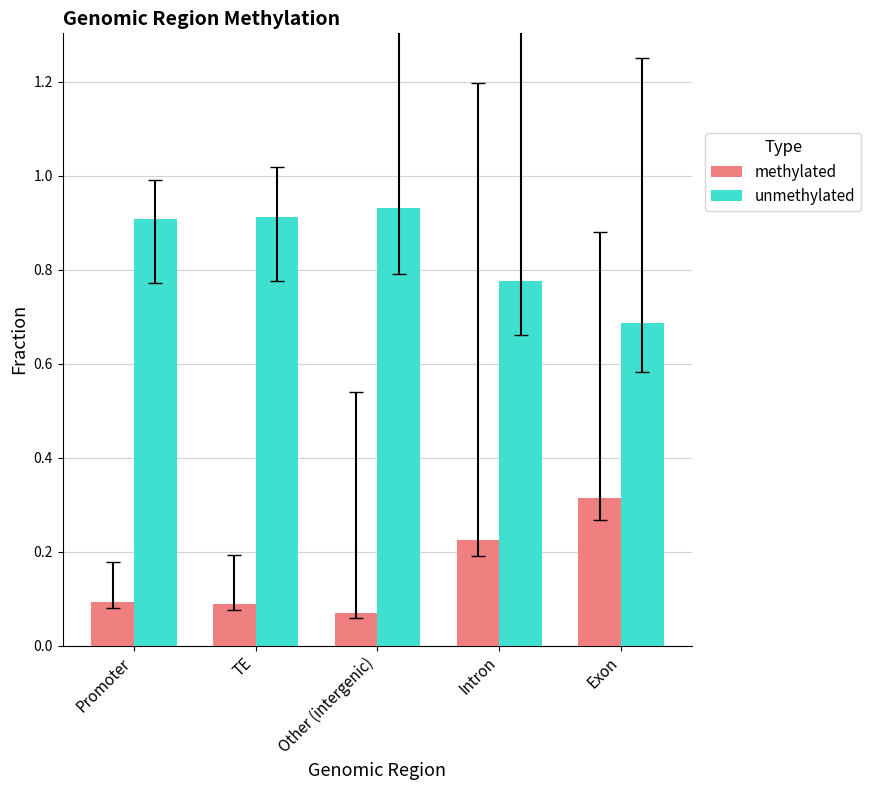

Which category has the lowest value in the unmethylated series?

Exon